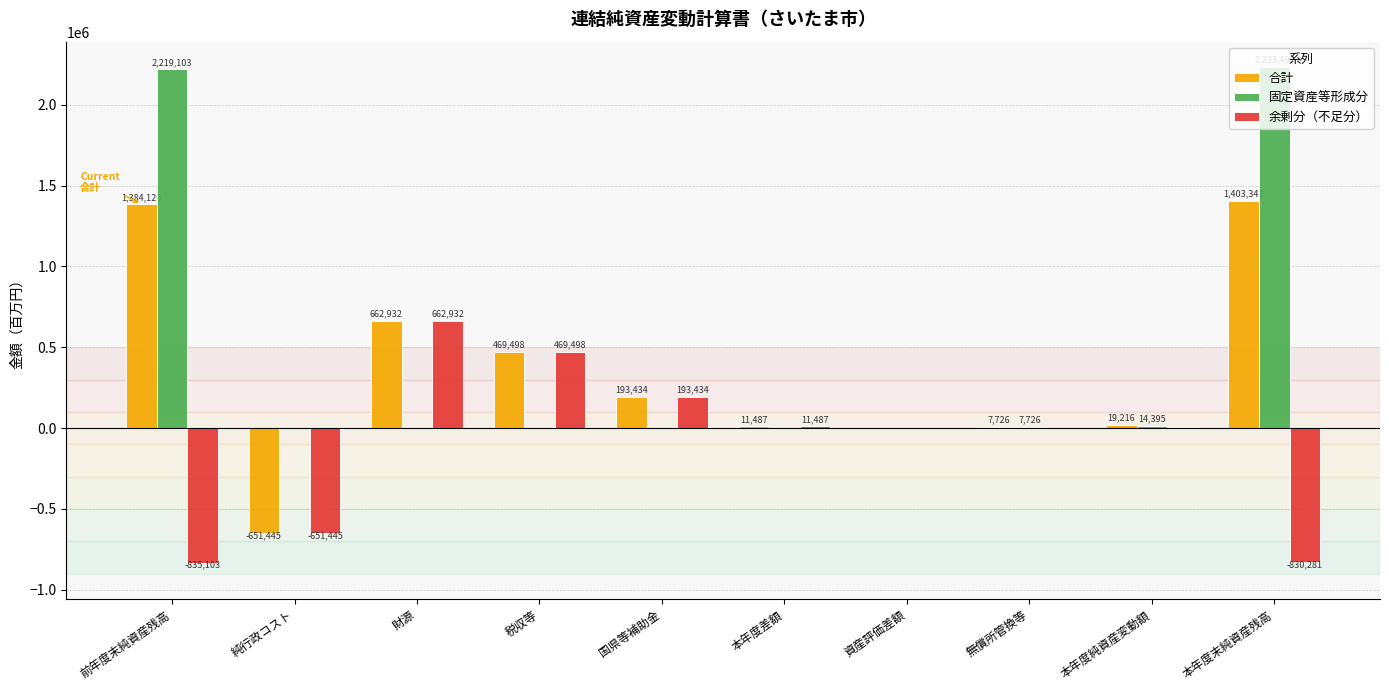

How many groups of bars are there?

10